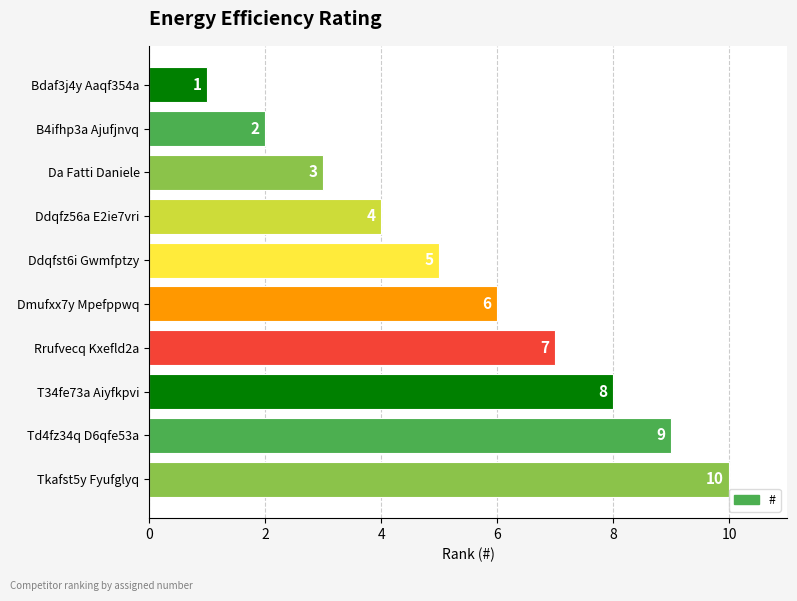

What is the ratio of the value at Td4fz34q D6qfe53a to the value at Ddqfst6i Gwmfptzy?

1.8